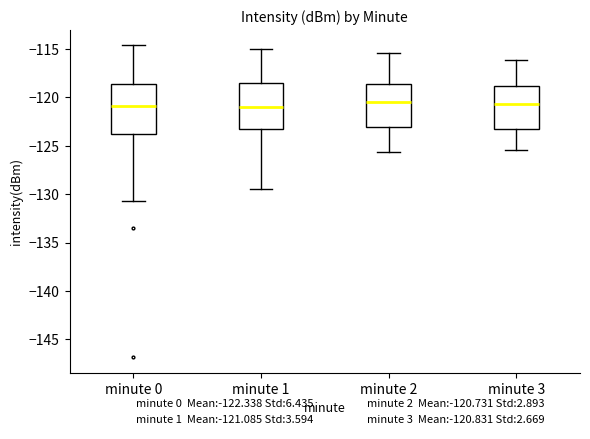

Where does the lower whisker of the box for minute 2 end on the y-axis? The values are not printed on the chart, so give them approximately, as read against the axis.

-125.5